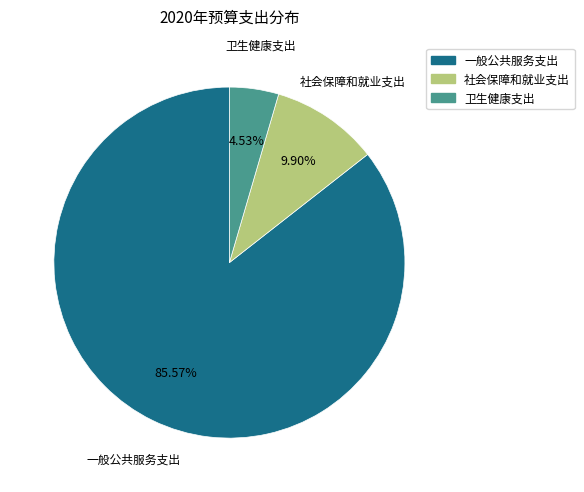

To the nearest percent, what is the average slice percentage?

33%